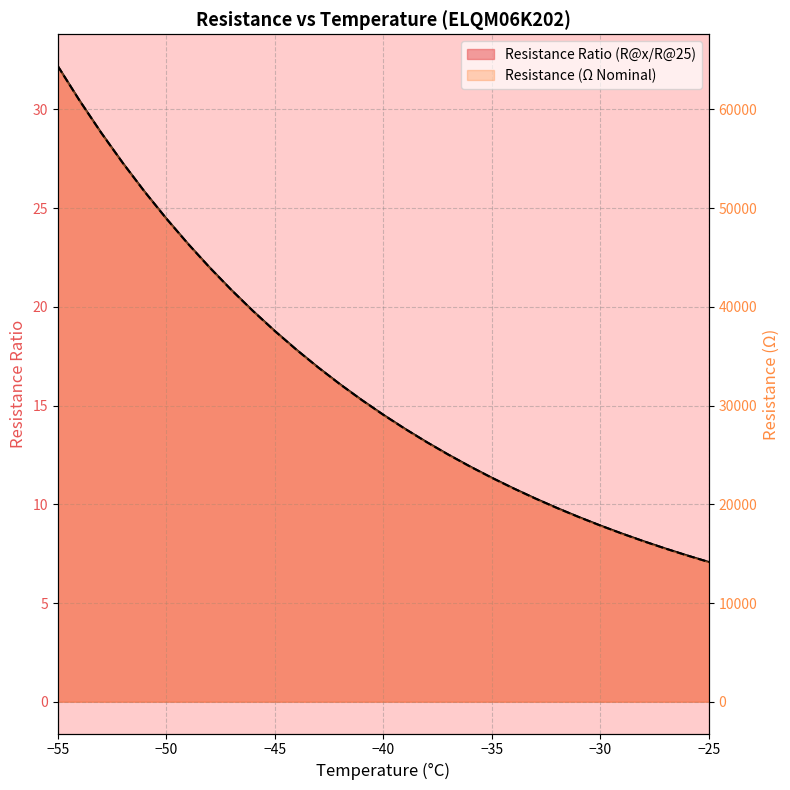

What is the total value across all series at -55?

64432.2